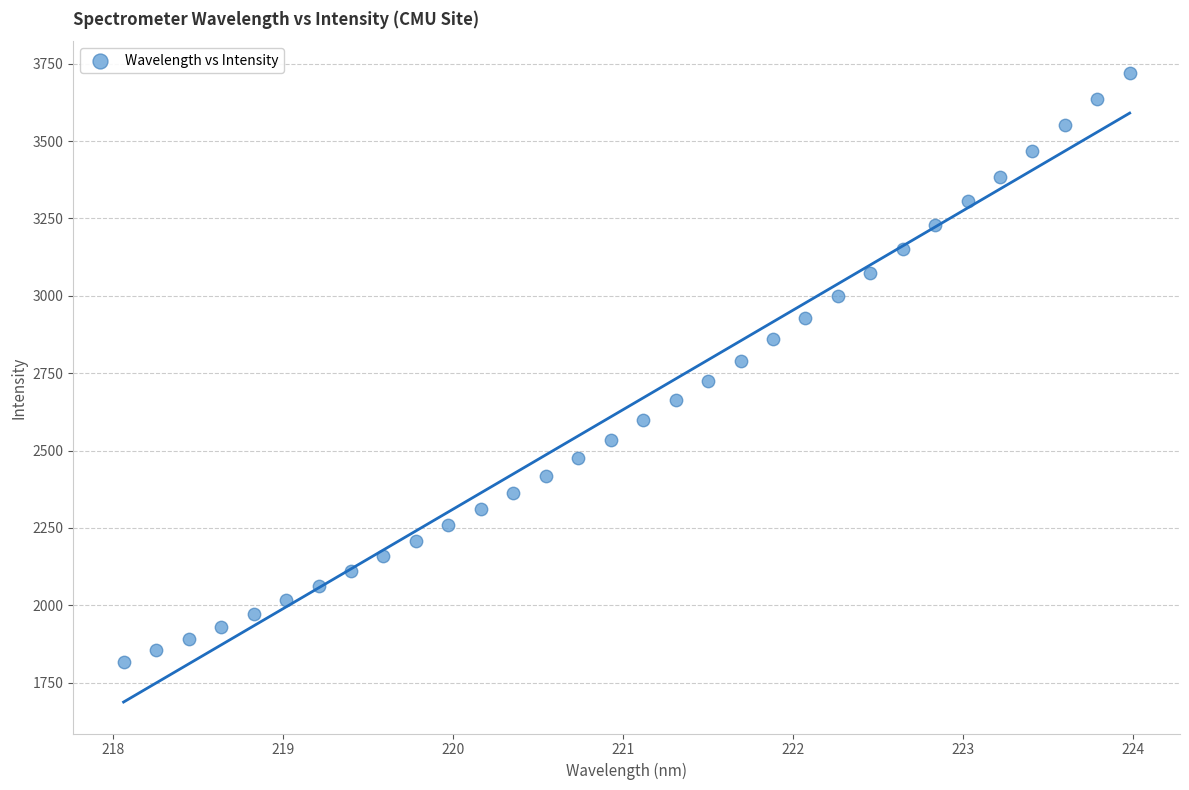

What is the range of Y values (max minus min)?

1905.2